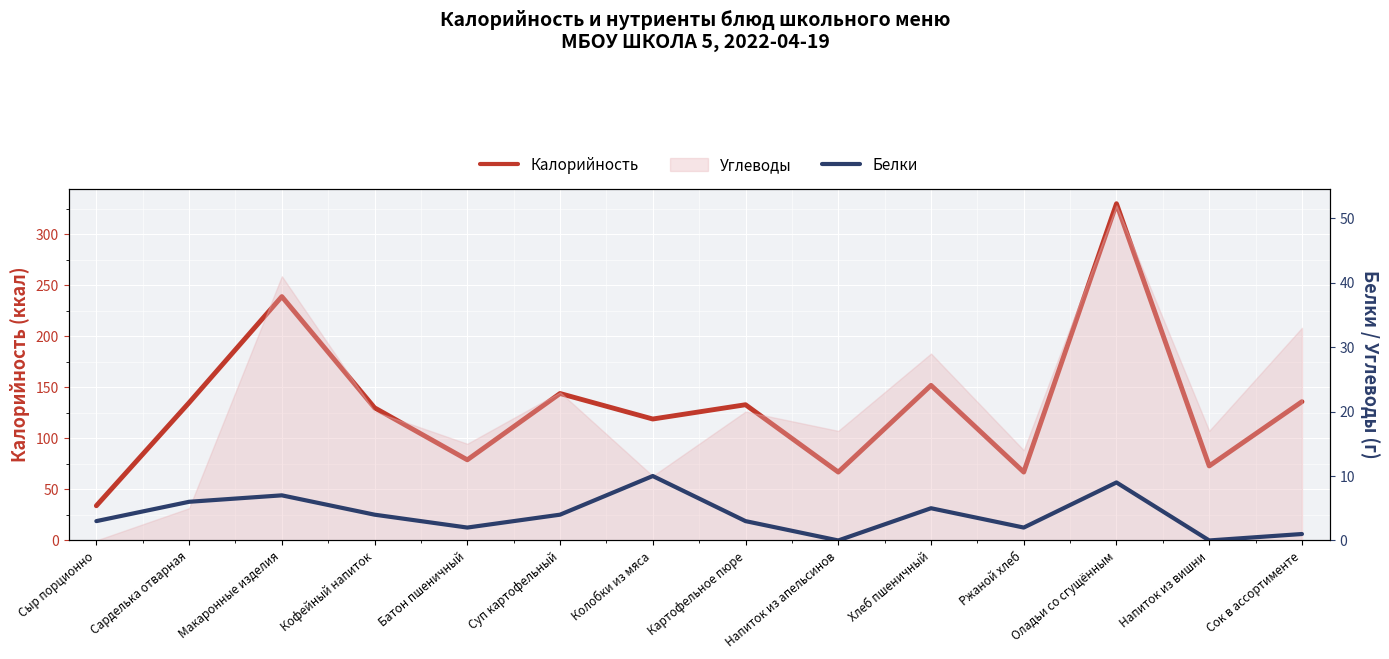

True or false: Калорийность and Белки cross at least once.

False